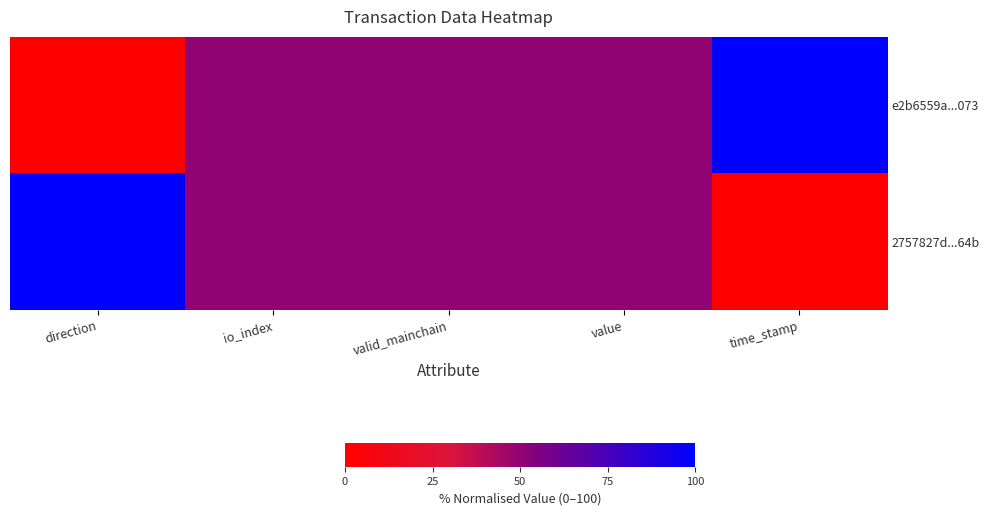

Which series has the largest range (max minus min)?

e2b6559a...073